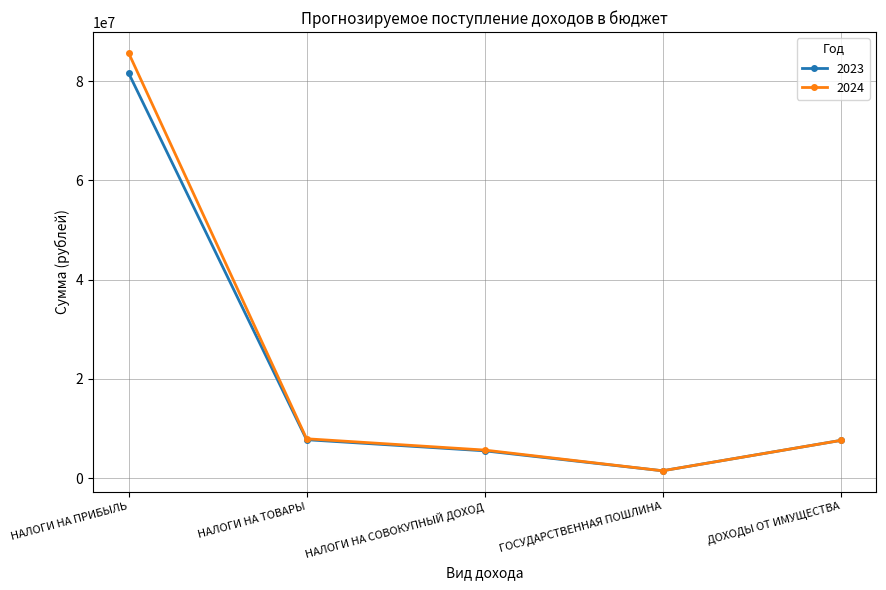

Which category has the lowest value across all series?

ГОСУДАРСТВЕННАЯ ПОШЛИНА